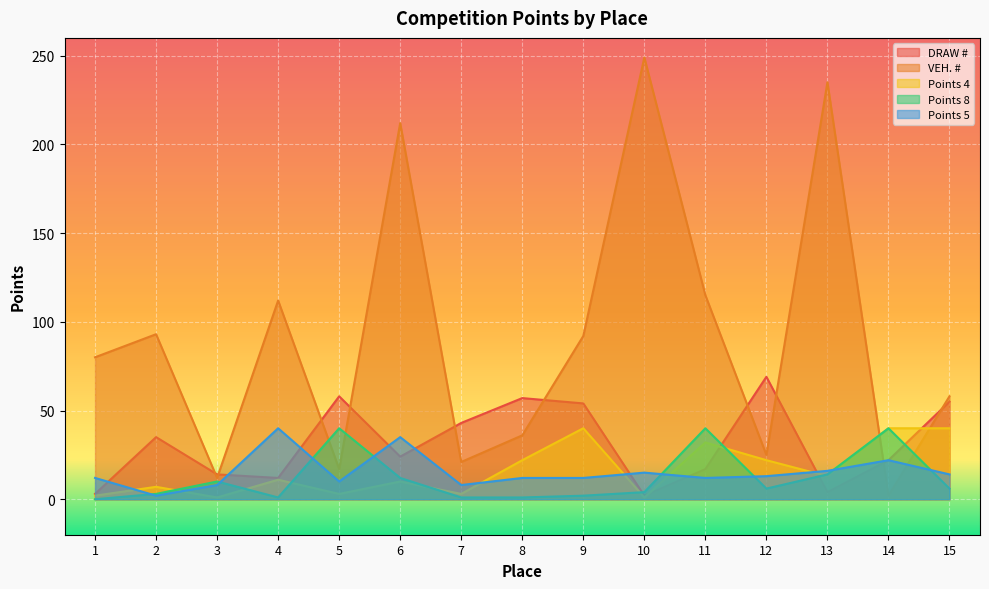

Which series has the largest range (max minus min)?

VEH. #